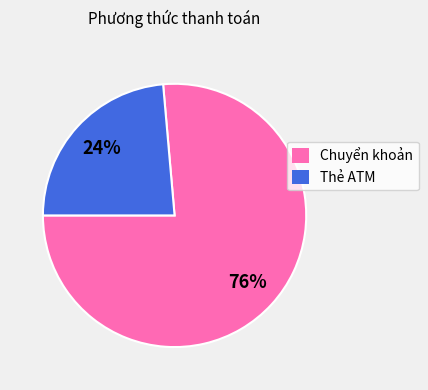

Between Thẻ ATM and Chuyển khoản, which is larger?

Chuyển khoản